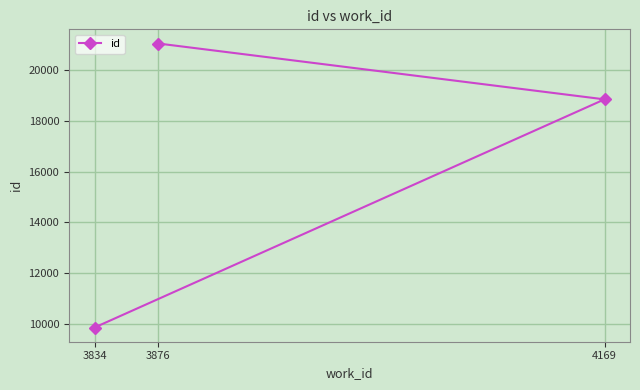

What is the change in value from 4169 to 3876?

+2196